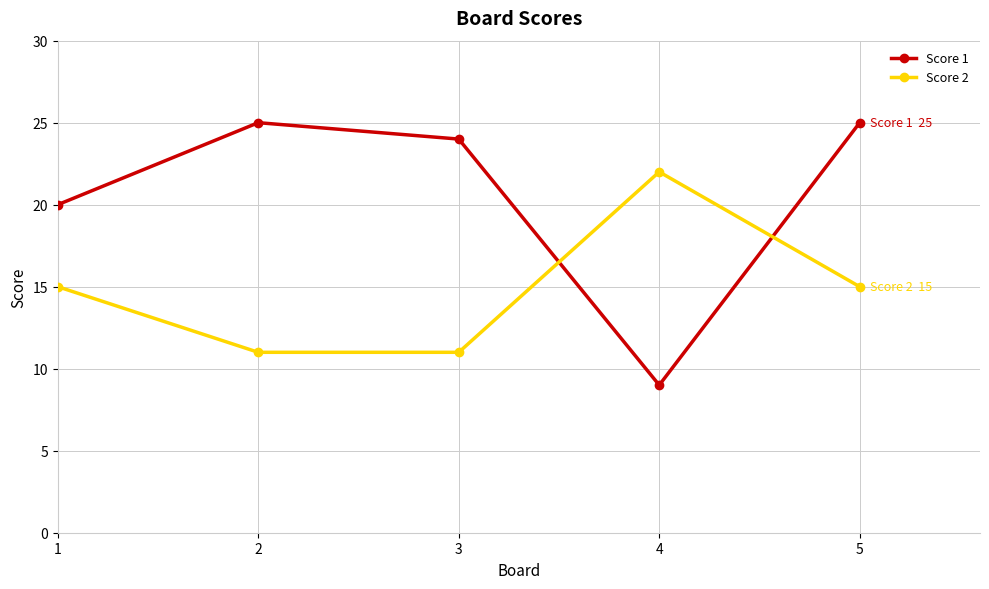

Which series has the largest range (max minus min)?

Score 1